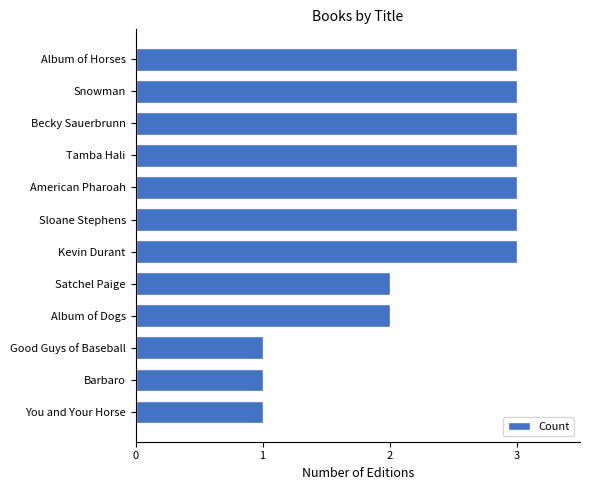

What is the difference between the second highest and second lowest values?

2